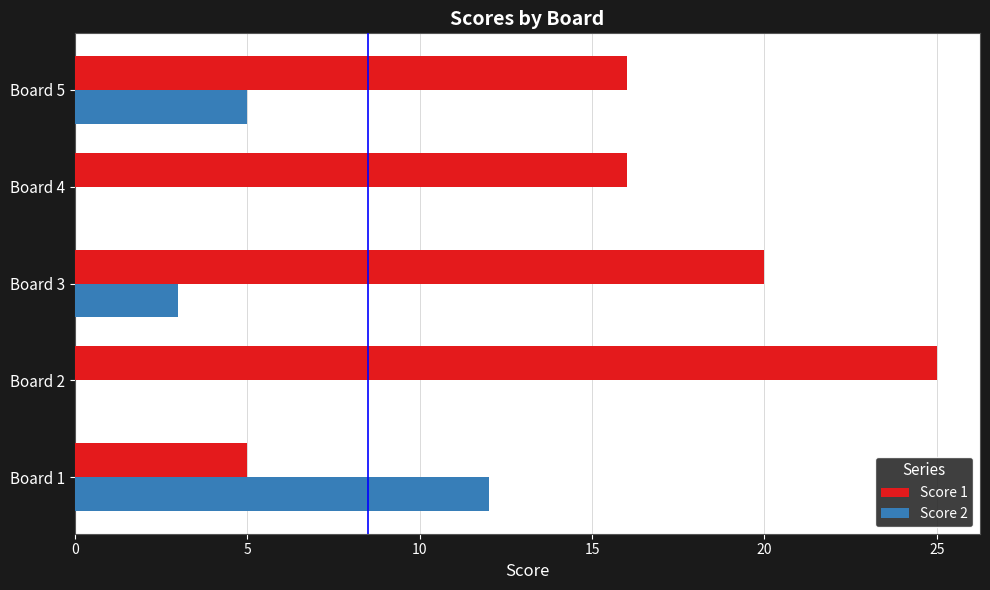

Which series changed the most between Board 2 and Board 5?

Score 1